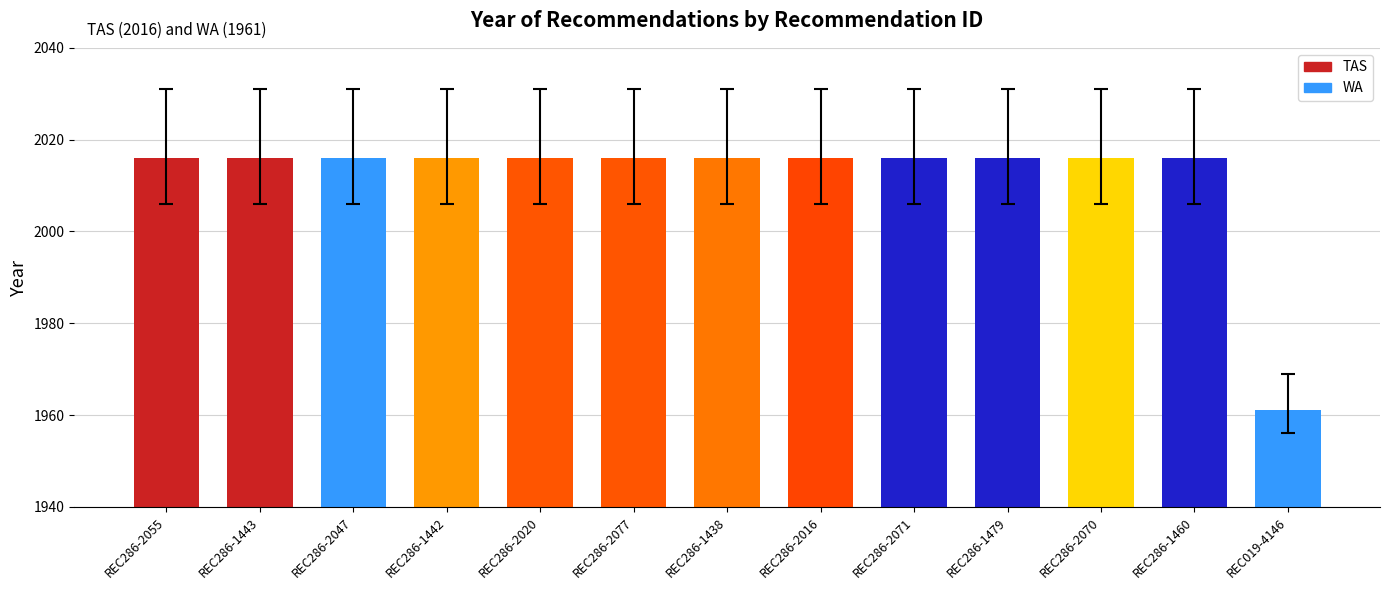

What is the difference between the values at REC286-1479 and REC019-4146?

55